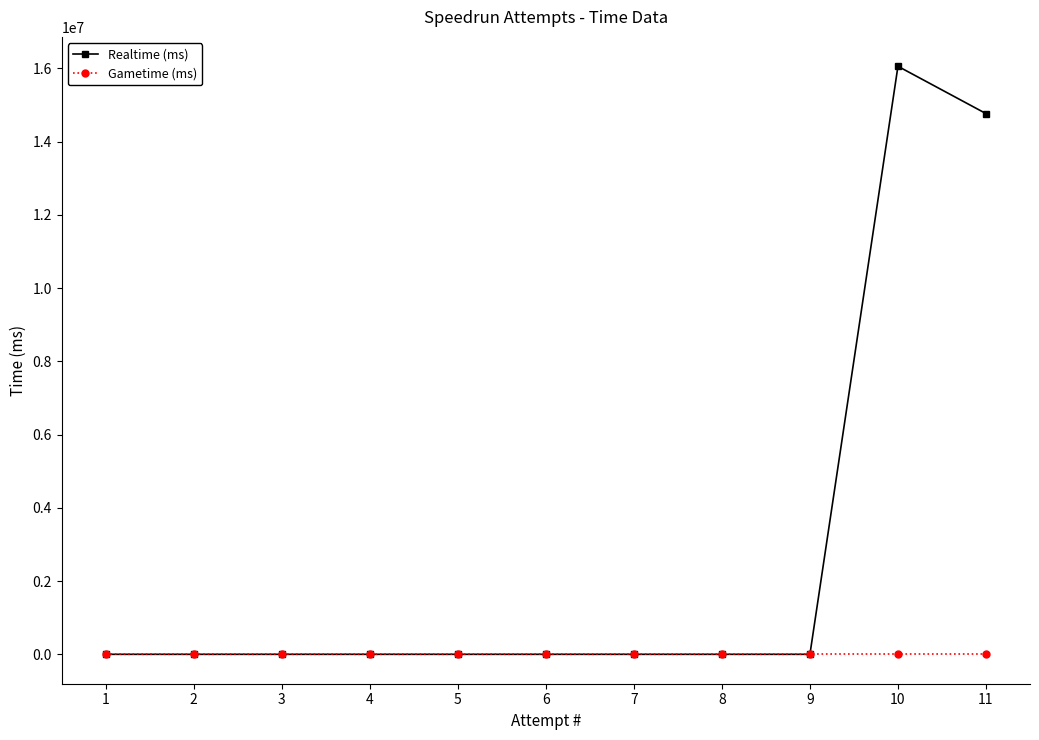

Is it true that Realtime (ms) equals 5955714 at 6?

False